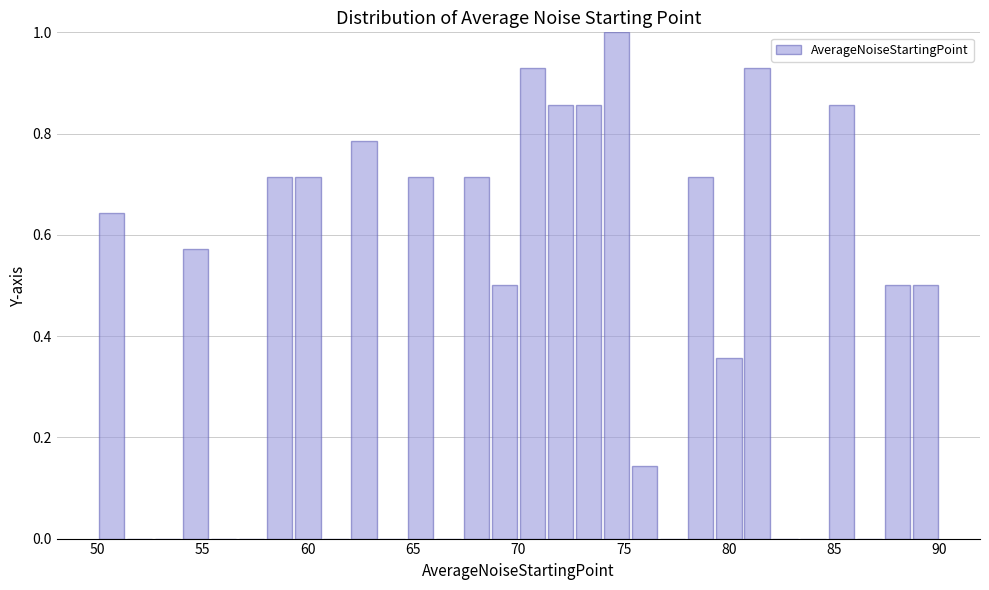

Read against the x-axis, roughly where is the centre of the tallest bar?

74.5